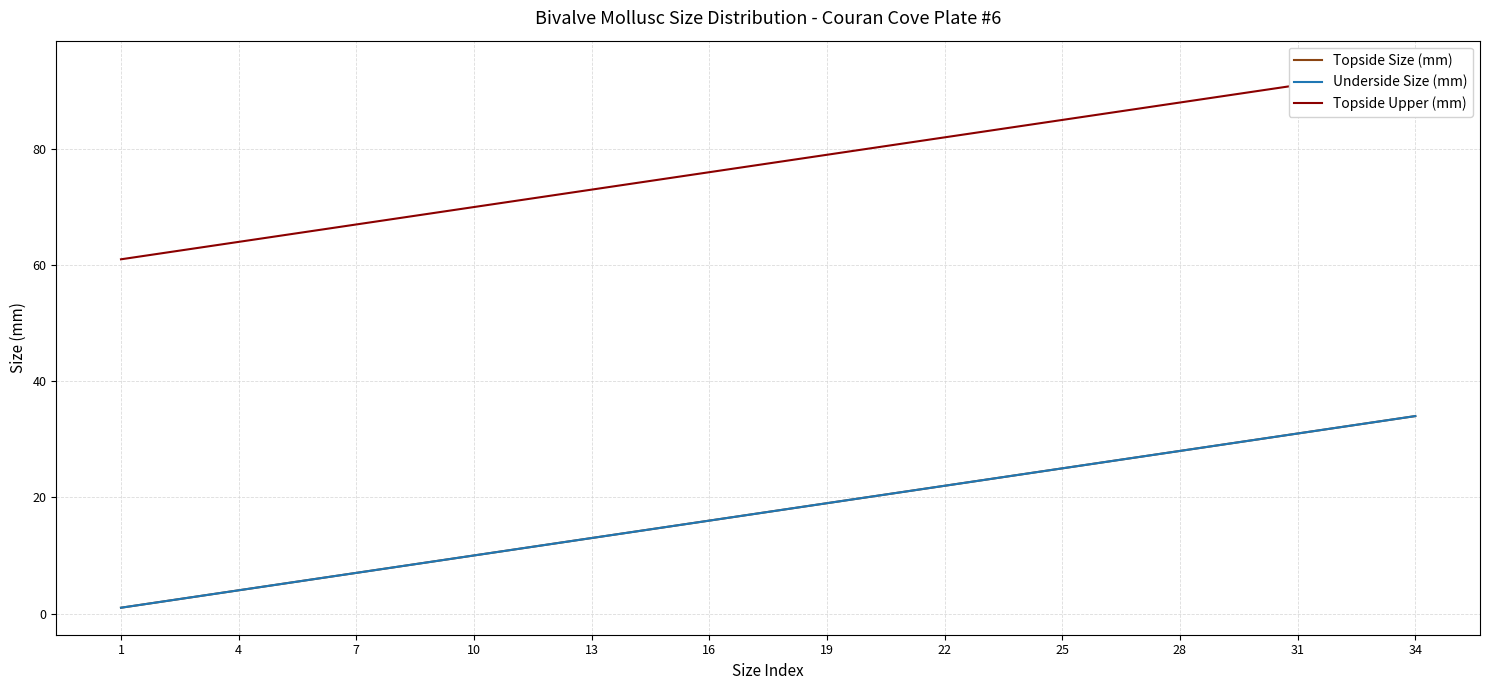

True or false: Underside Size (mm) has more than 2 points higher than both neighbors.

False